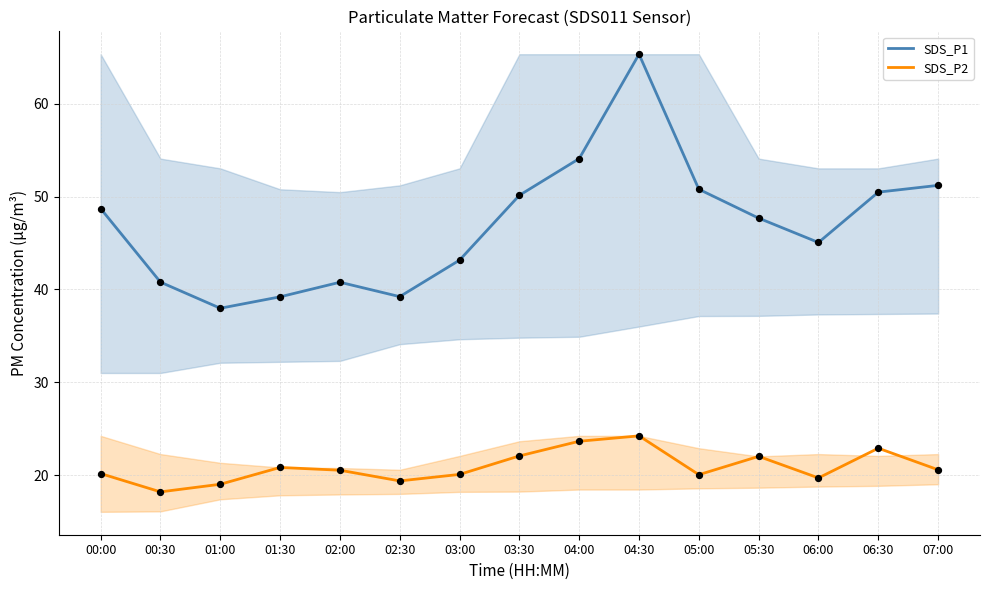

What are all the series names shown in the legend?

SDS_P1, SDS_P2